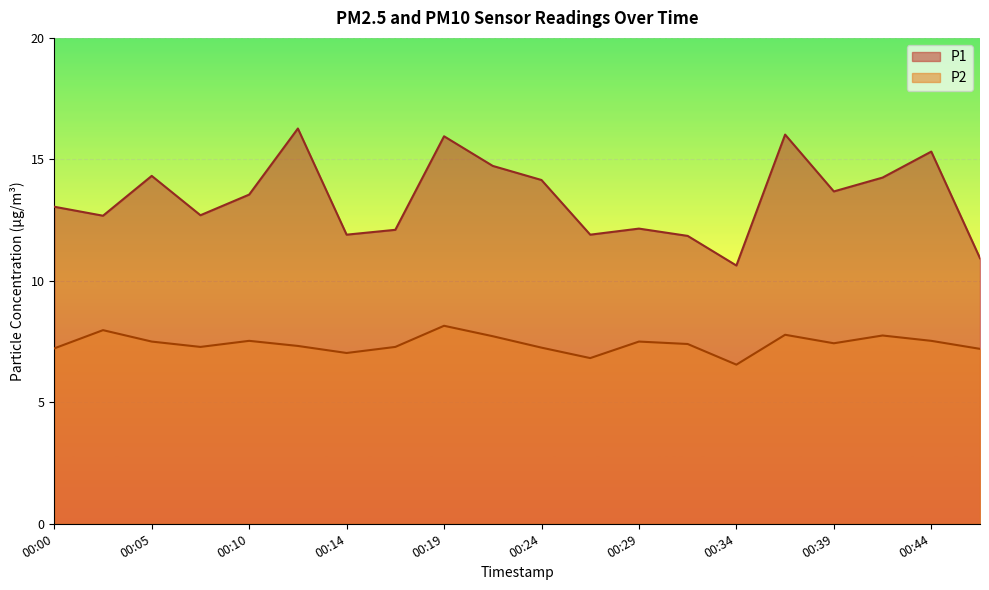

List the labels in order of P2 value, largest first.

00:19, 00:02, 00:36, 00:41, 00:22, 00:10, 00:44, 00:05, 00:29, 00:39, 00:31, 00:12, 00:07, 00:17, 00:24, 00:00, 00:46, 00:14, 00:27, 00:34